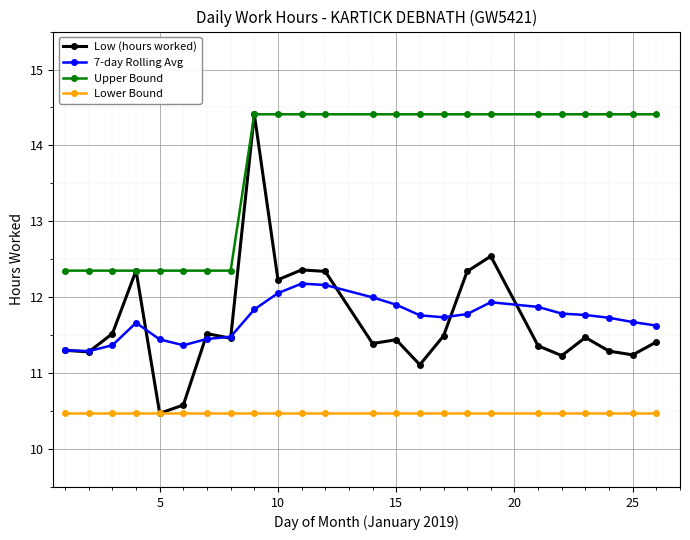

What is the smallest value displayed?

10.5